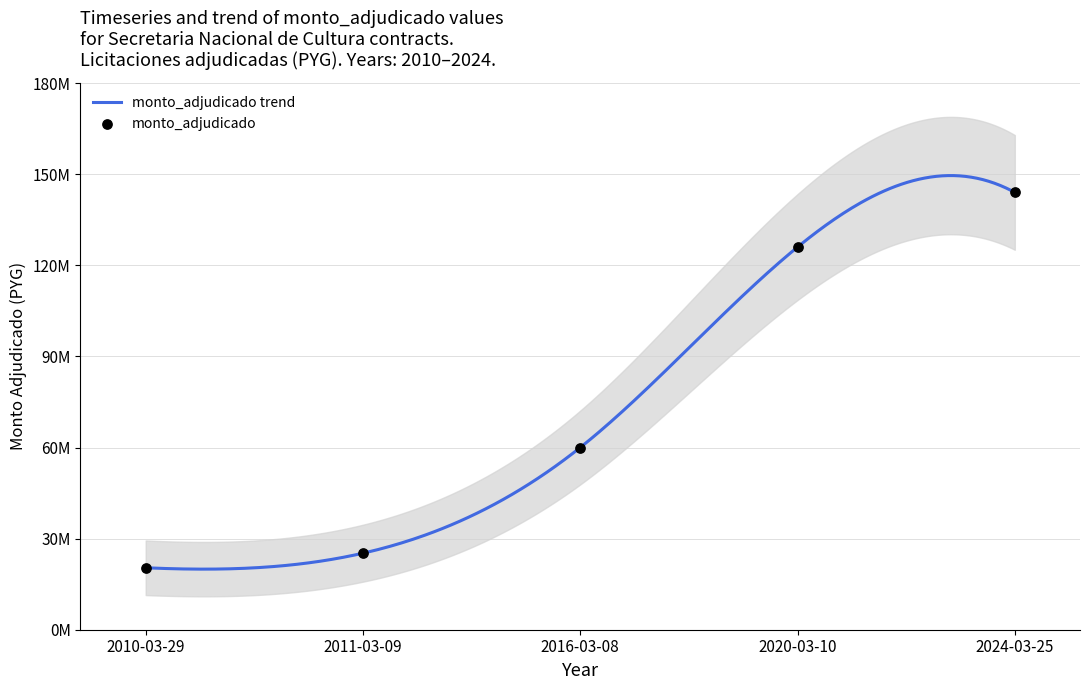

What is the change in value from 2011-03-09 to 2024-03-25?

+118800000